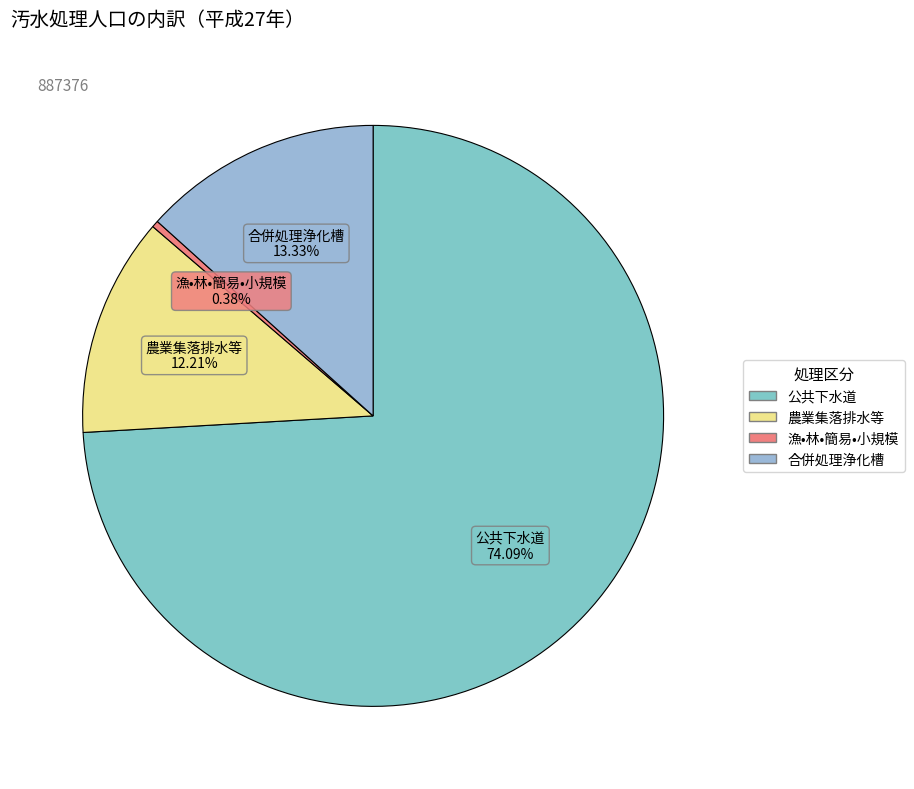

What is the majority slice?

公共下水道